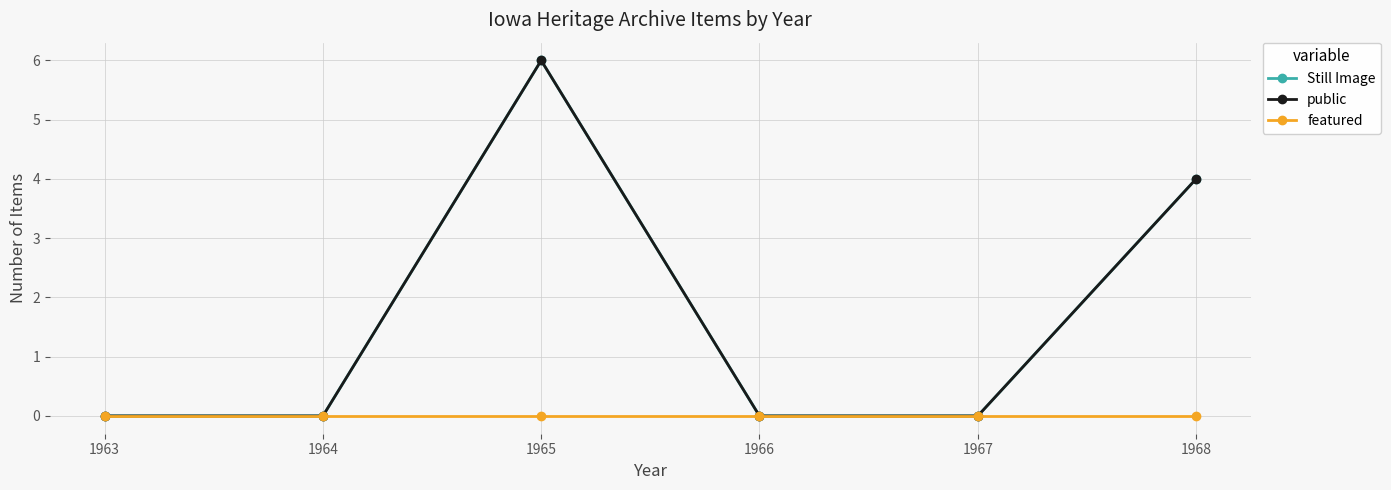

How many lines are shown in the chart?

3